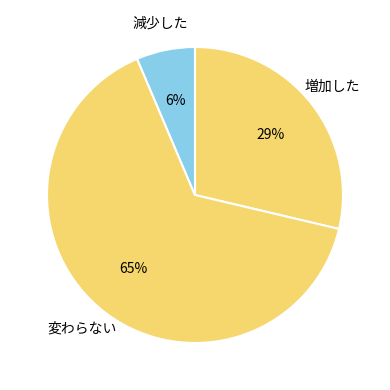

How many slices are in this pie chart?

3